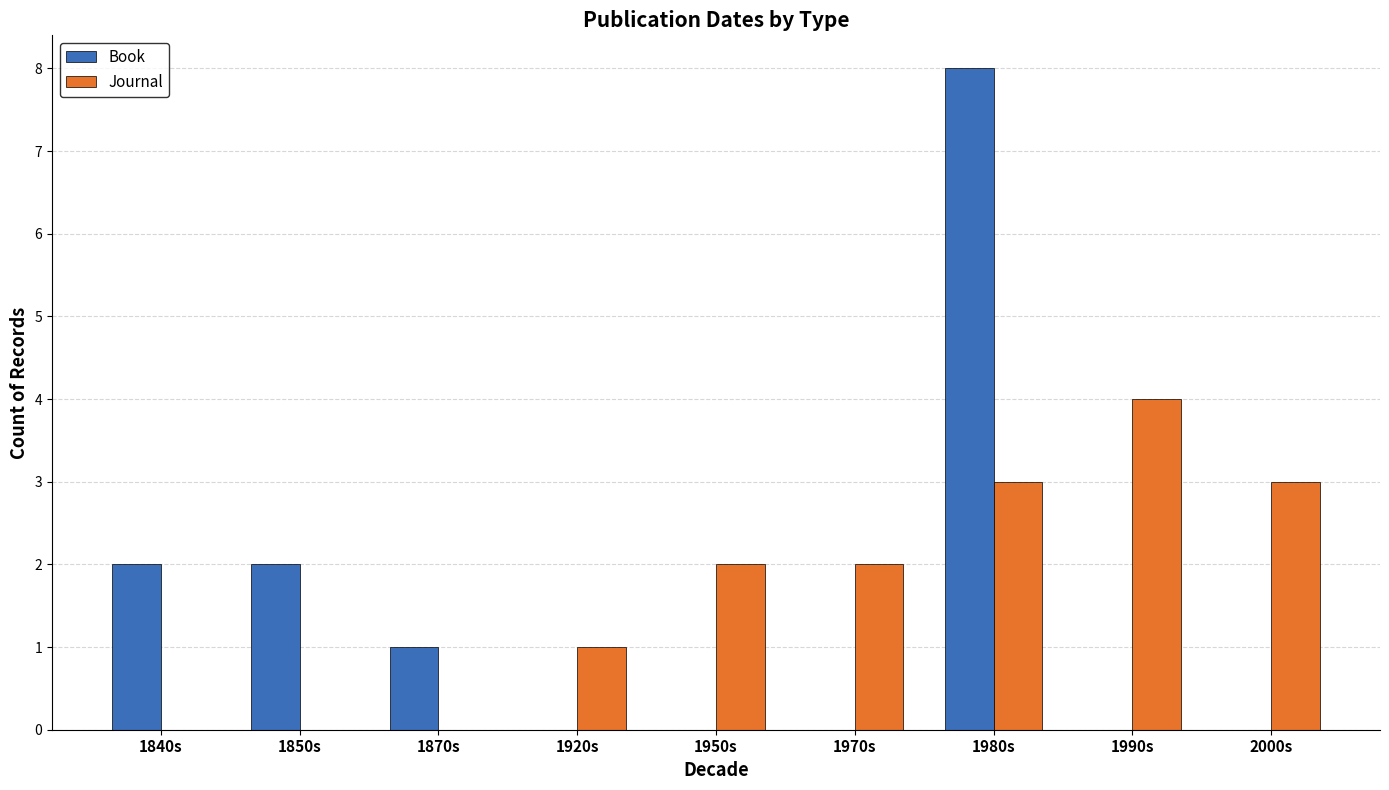

What is the total value across all series at 1990s?

4